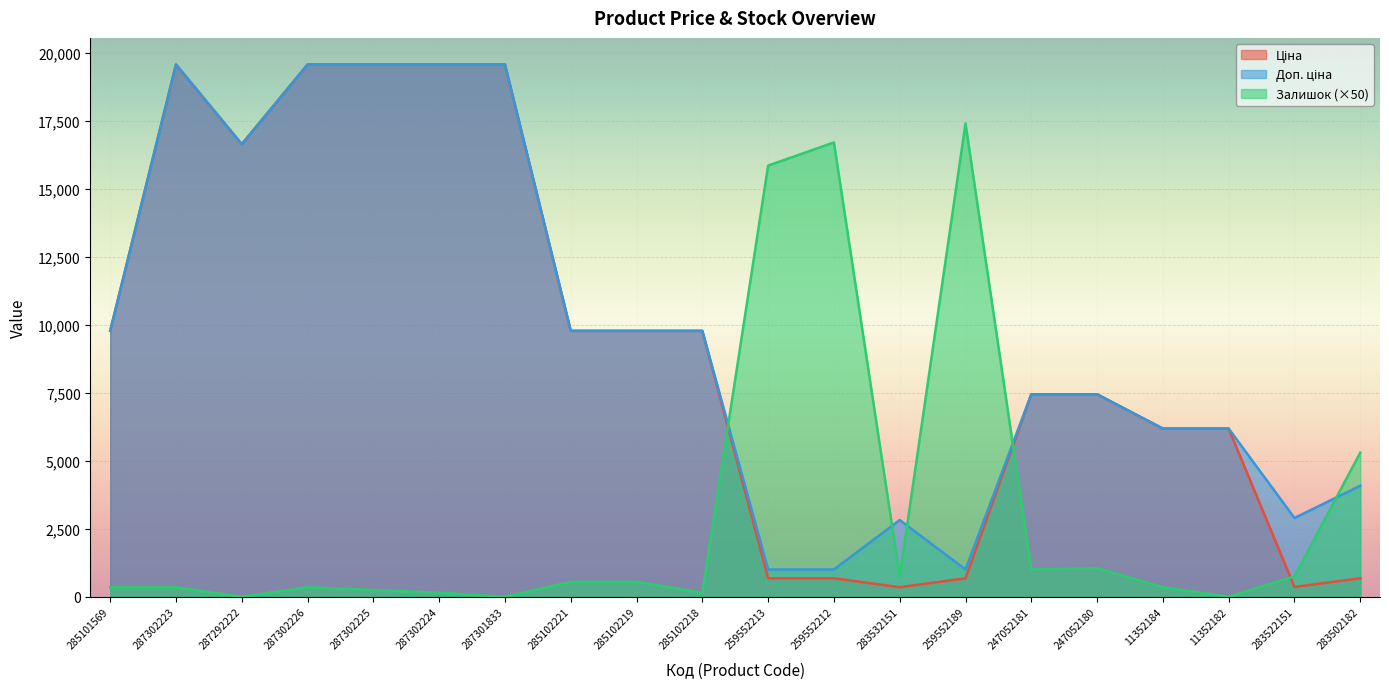

How many intersections are there between Залишок and Ціна?

3